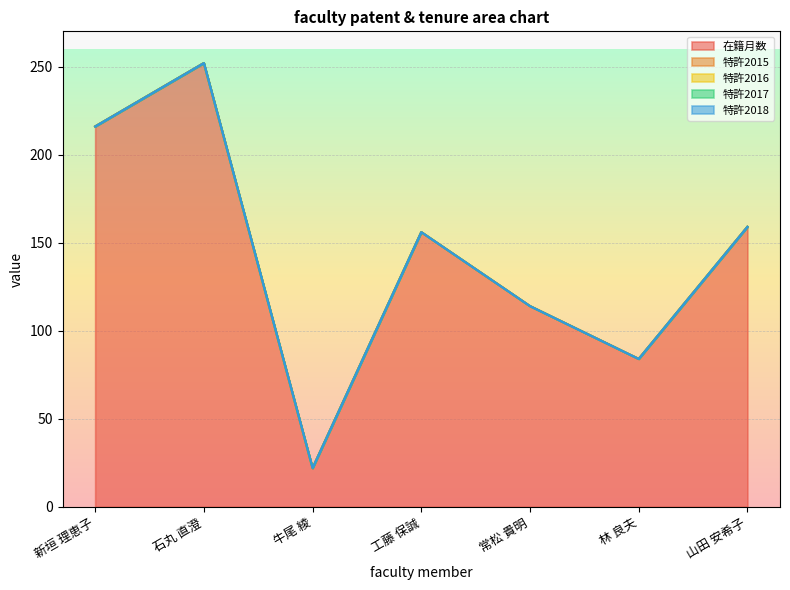

At which category is the sum across all series the highest?

石丸 直澄